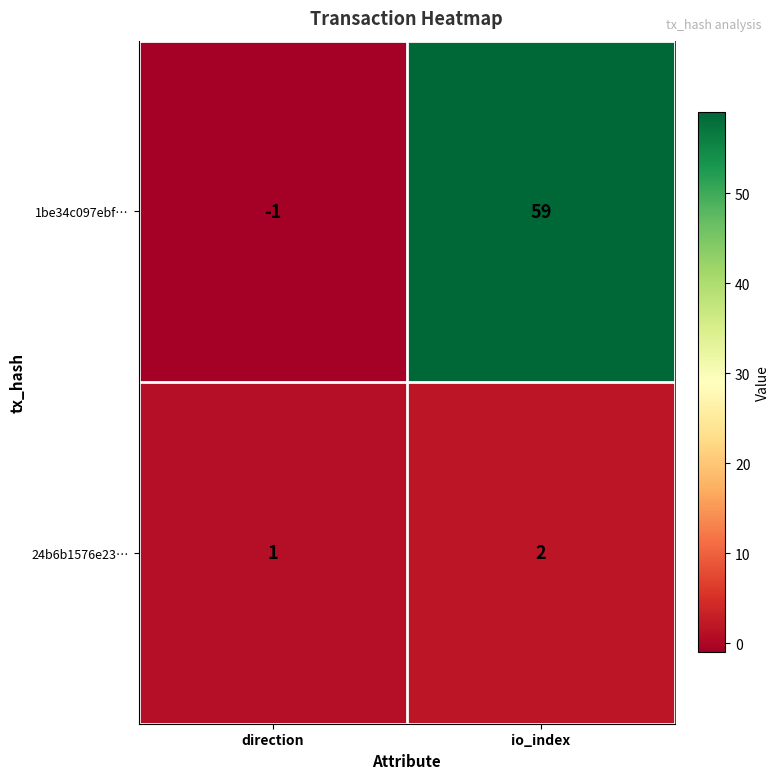

Which series has the largest total across all categories?

1be34c097ebf…